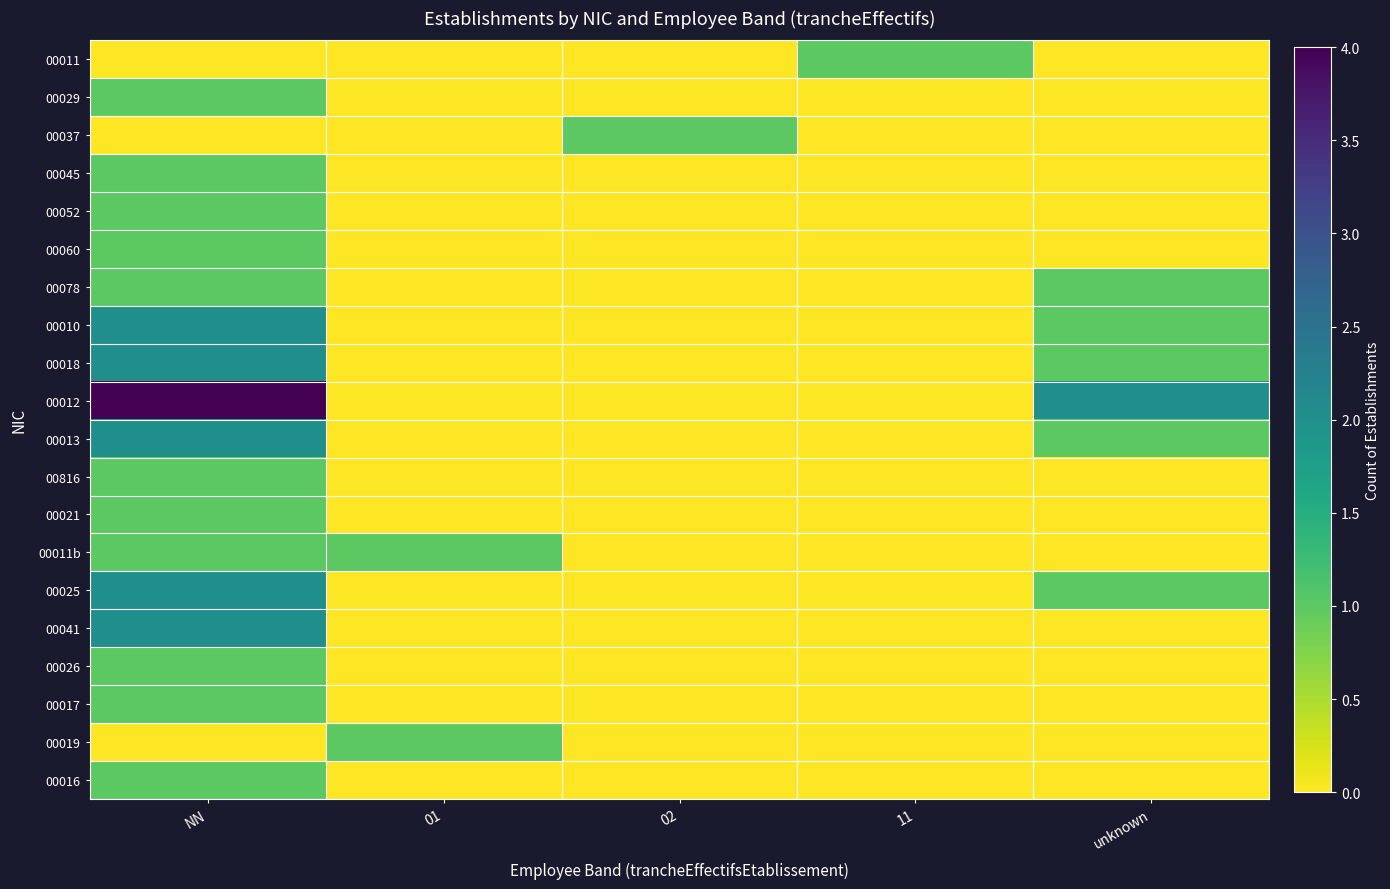

What is the spread (max minus min) of values at 02?

1